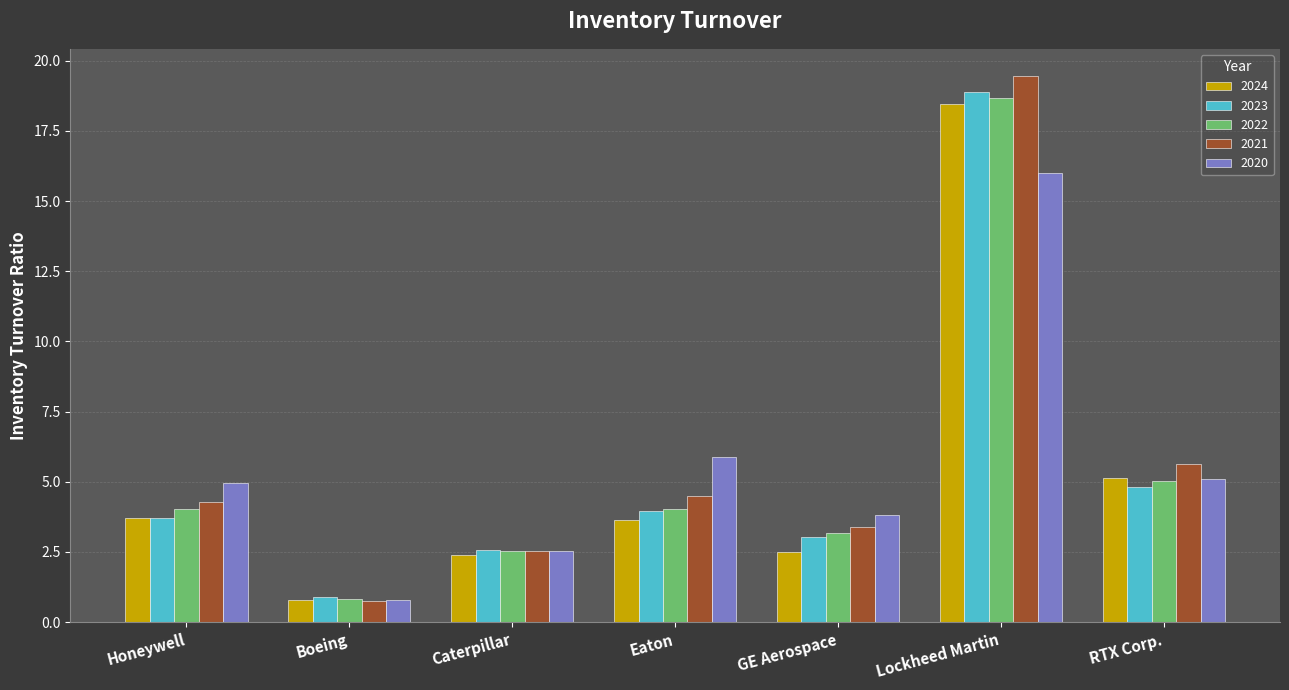

True or false: 2022 has a value of 2.5 at Caterpillar.

True